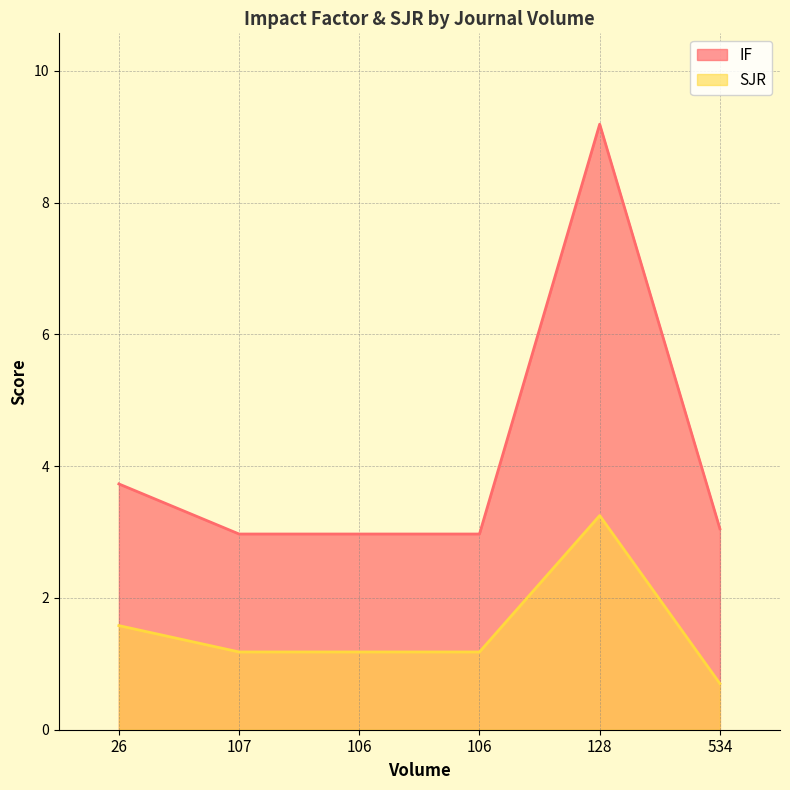

What is the difference between the second highest and second lowest values in the SJR series?

0.4